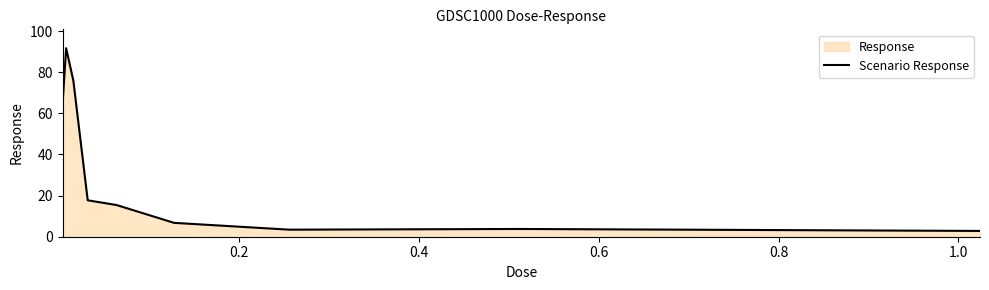

What is the greatest value displayed?

91.7